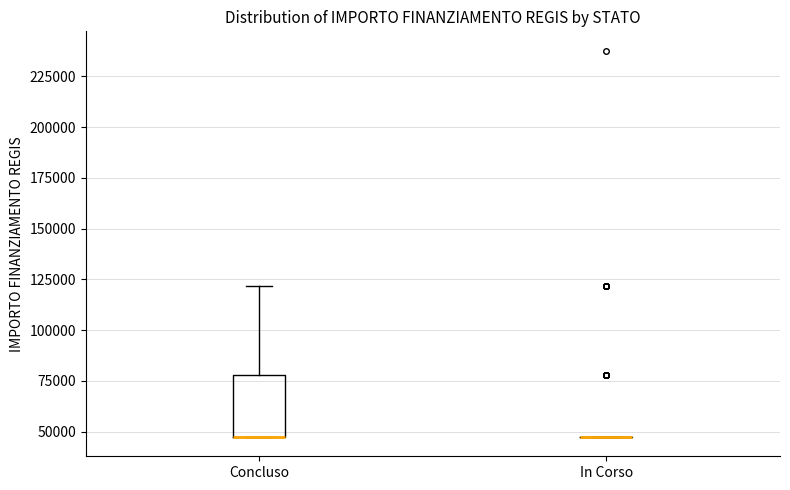

Reading left to right, transcribe this box plot: for each box, give where its median line is, the range the box spans, and where its two whiskers end, as read against the y-axis. The values are not printed on the chart, so give them approximately, as read against the axis.

Concluso: median 45000 (drawn on the box's lower edge), box 45000 to 80000, whiskers 45000 to 120000
In Corso: box collapsed to a line at 45000, whiskers 45000 to 45000